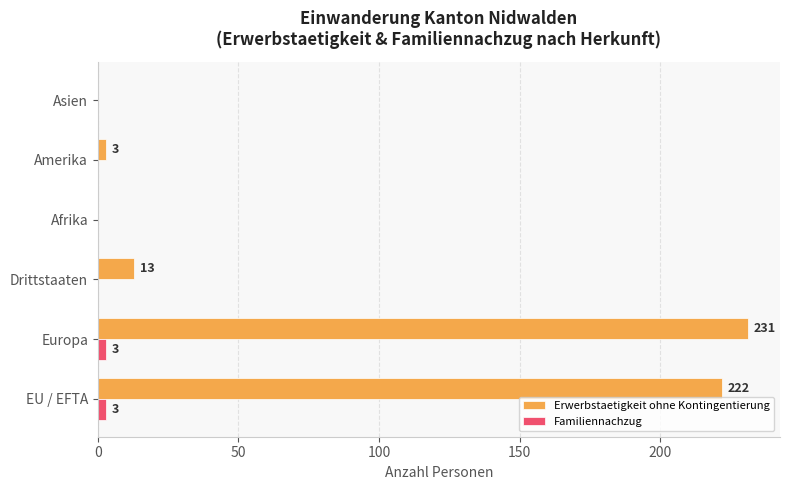

The Familiennachzug series shows 0 at Amerika. True or false?

True